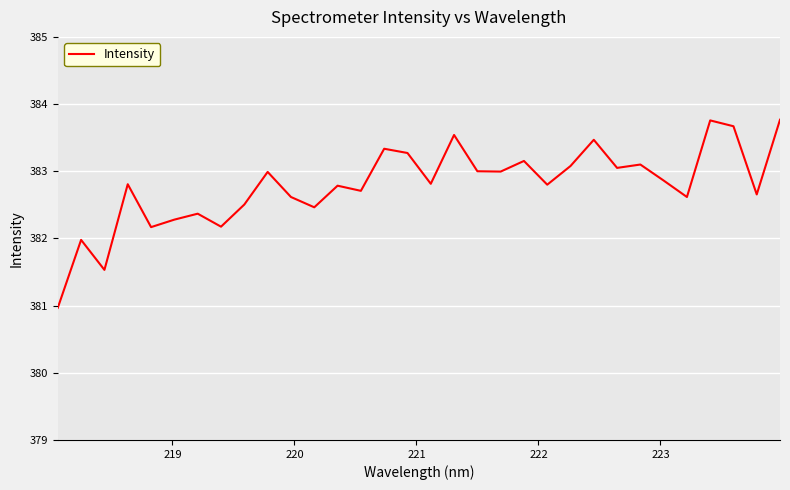

Does the chart have visible grid lines?

Yes